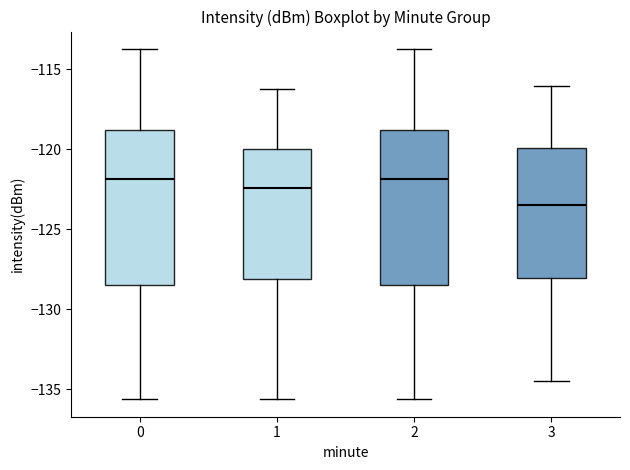

Where is the upper edge of the box at x = 0 on the y-axis? The values are not printed on the chart, so give them approximately, as read against the axis.

-119.0